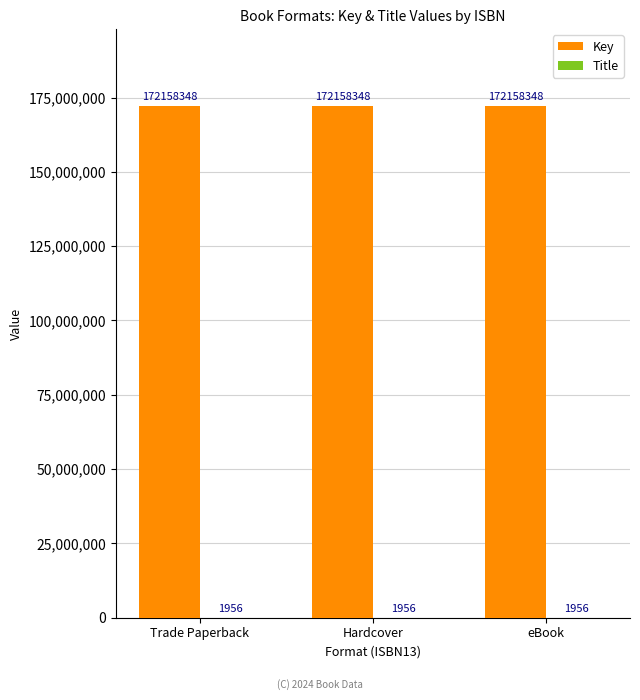

Is it true that Key equals 224960592 at Trade Paperback?

False